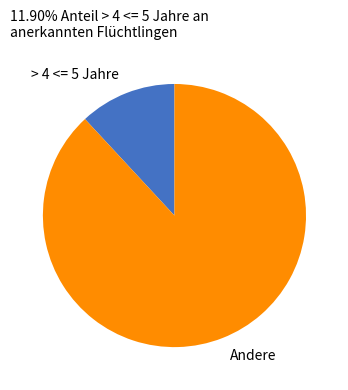

Which slice represents more than half of the pie?

Andere